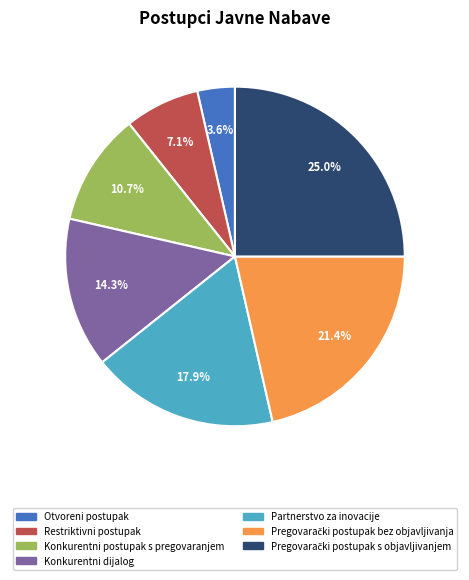

Is the sum of Restriktivni postupak and Partnerstvo za inovacije greater than half?

No